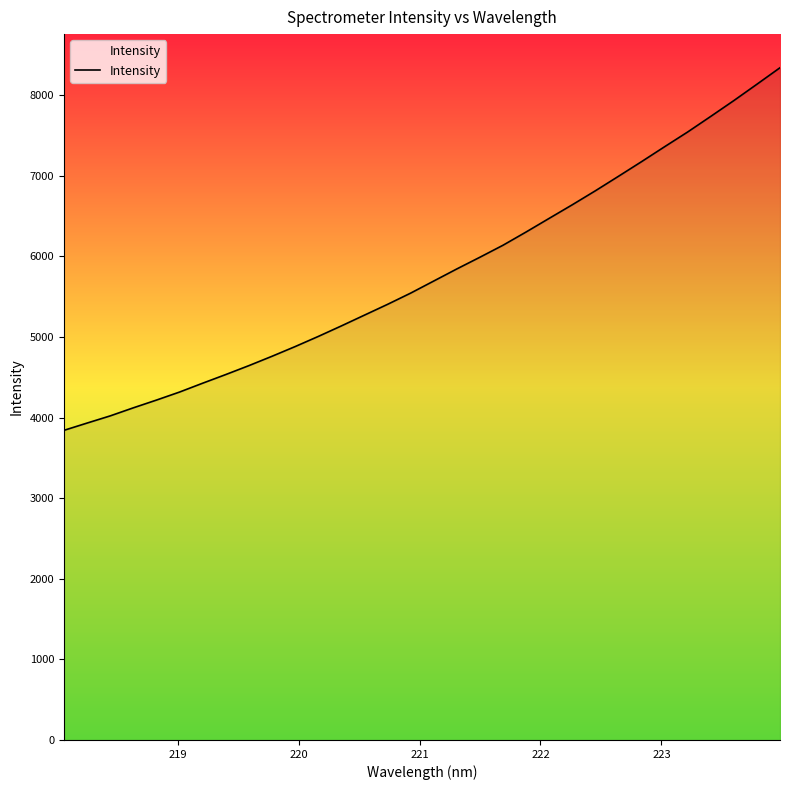

What is the minimum value shown in the chart?

3841.2